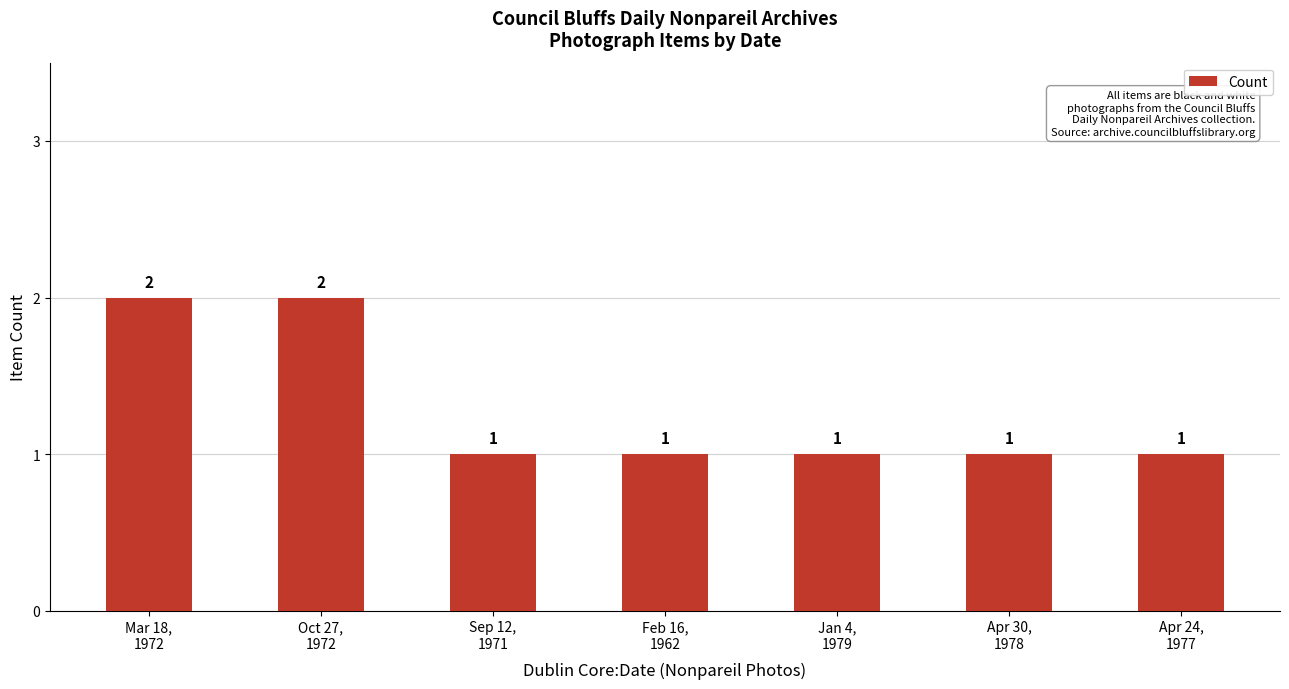

Reading left to right, what are all the values shown in this chart?

Mar 18,
1972=2	Oct 27,
1972=2	Sep 12,
1971=1	Feb 16,
1962=1	Jan 4,
1979=1	Apr 30,
1978=1	Apr 24,
1977=1